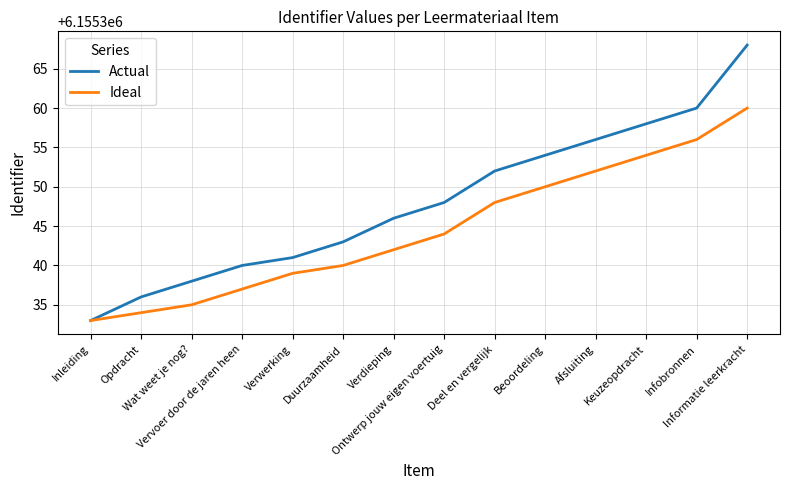

Reading left to right, list all the values displayed in this chart.

Actual: 6155333	6155336	6155338	6155340	6155341	6155343	6155346	6155348	6155352	6155354	6155356	6155358	6155360	6155368
Ideal: 6155333	6155334	6155335	6155337	6155339	6155340	6155342	6155344	6155348	6155350	6155352	6155354	6155356	6155360